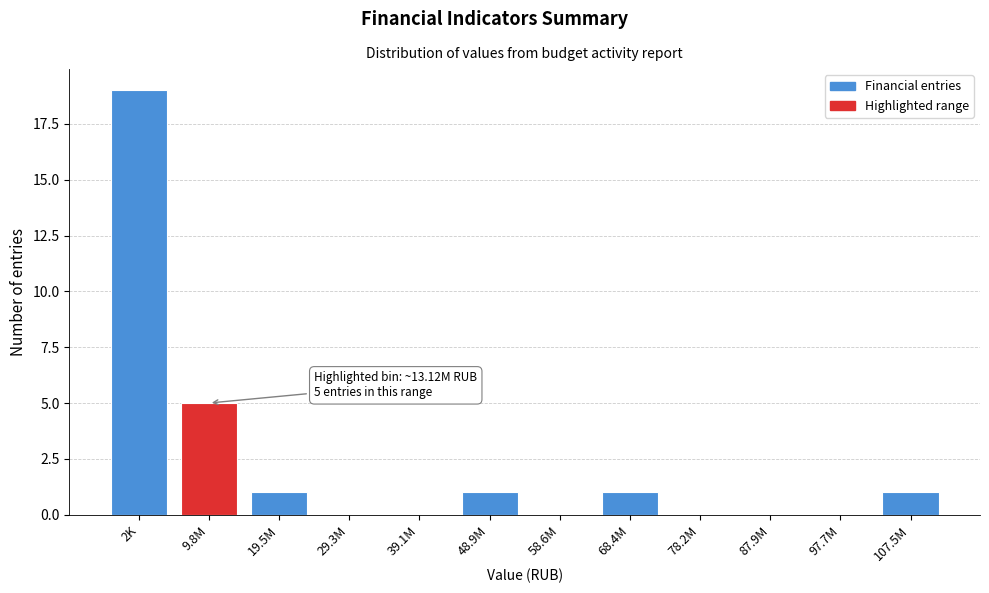

Reading left to right, what are all the values shown in this chart?

2K=19	9.8M=5	19.5M=1	29.3M=0	39.1M=0	48.9M=1	58.6M=0	68.4M=1	78.2M=0	87.9M=0	97.7M=0	107.5M=1